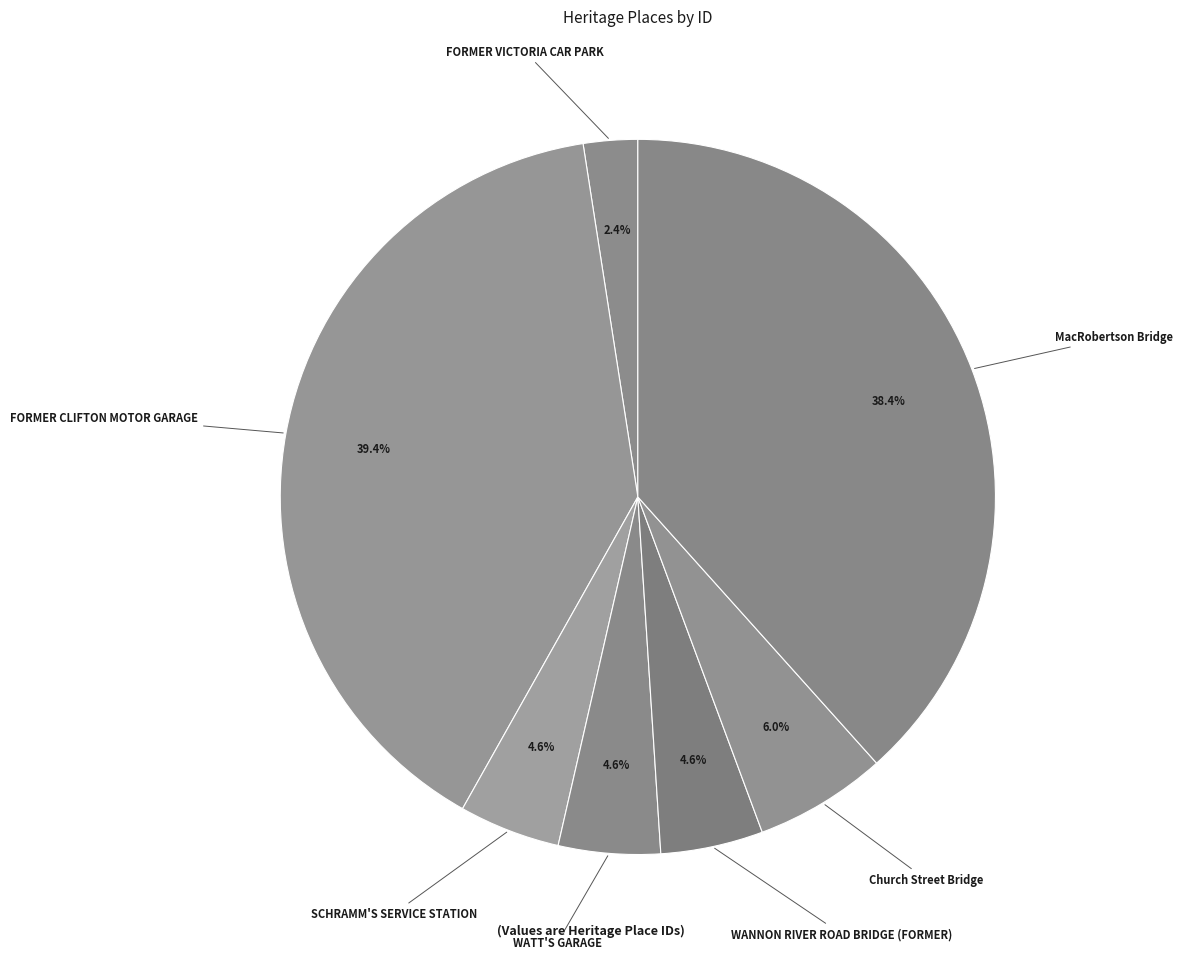

How many slices are in this pie chart?

7